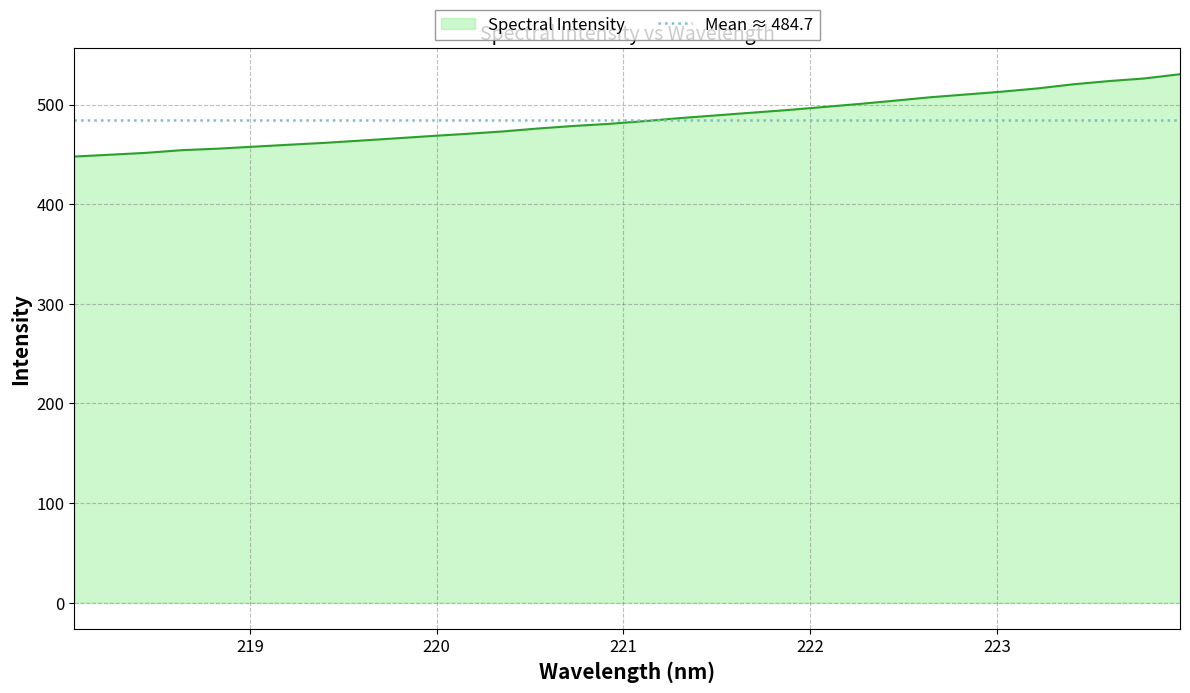

What is the ratio of the value at 220.5444 to the value at 223.0264?

0.9